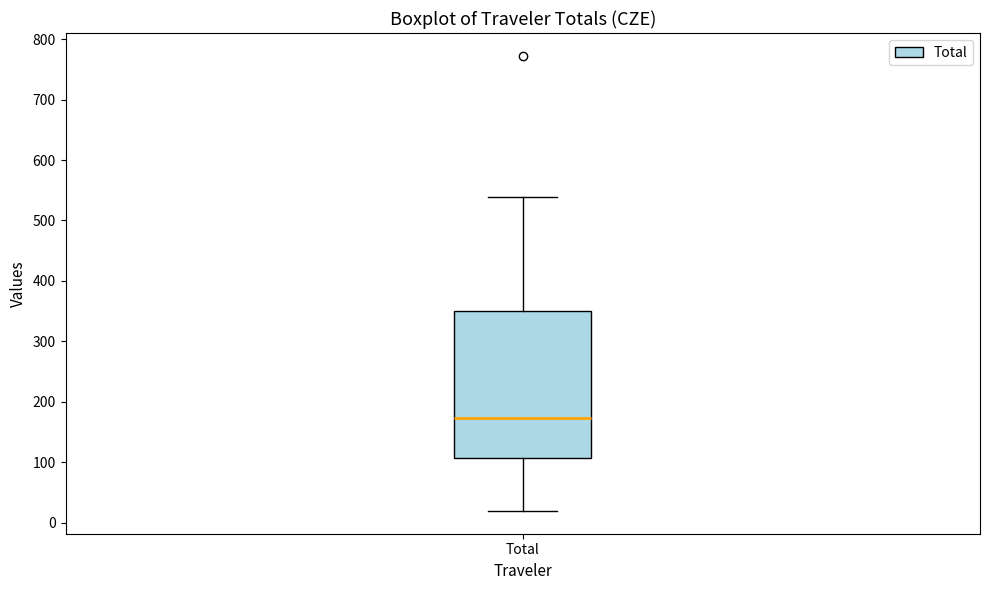

Read this box plot against the y-axis: the position of the median line, the range covered by the box, and the ends of both whiskers. The values are not printed on the chart, so give them approximately, as read against the axis.

median 170, box 110 to 350, whiskers 20 to 540